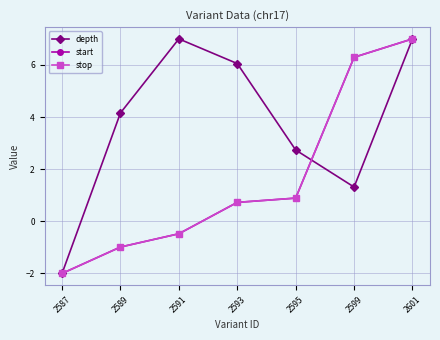

True or false: start has a value of -1.5 at 2589.

False